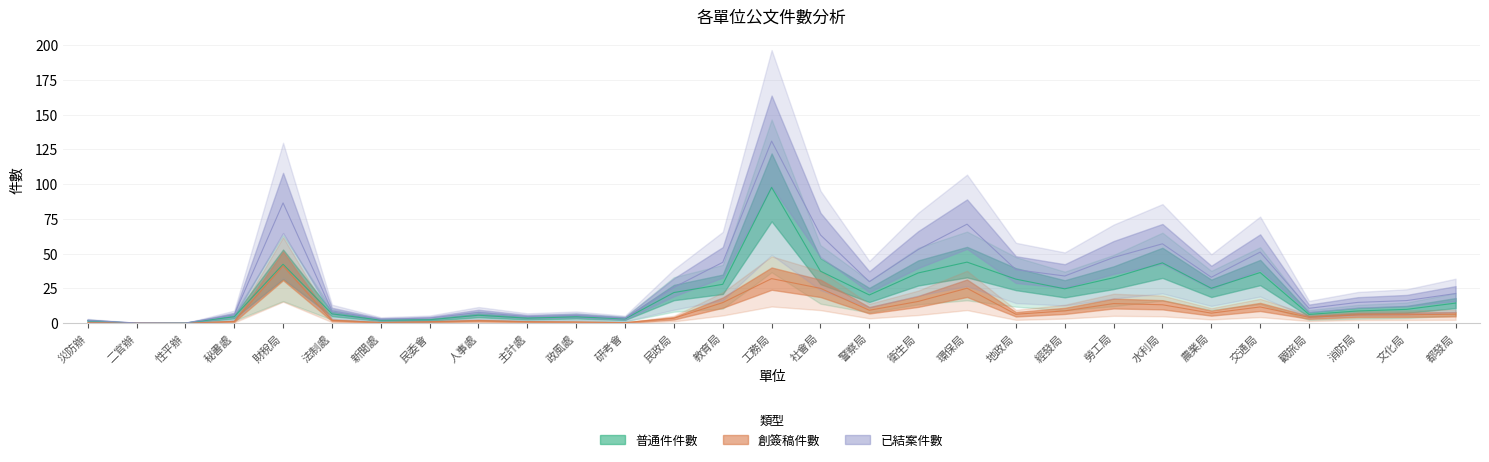

List the labels in order of 已結案件數 value, largest first.

工務局, 財稅局, 環保局, 社會局, 水利局, 衛生局, 交通局, 勞工局, 教育局, 地政局, 經發局, 農業局, 警察局, 民政局, 都發局, 文化局, 消防局, 觀旅局, 法制處, 人事處, 秘書處, 政風處, 主計處, 民委會, 研考會, 新聞處, 災防辦, 二官辦, 性平辦